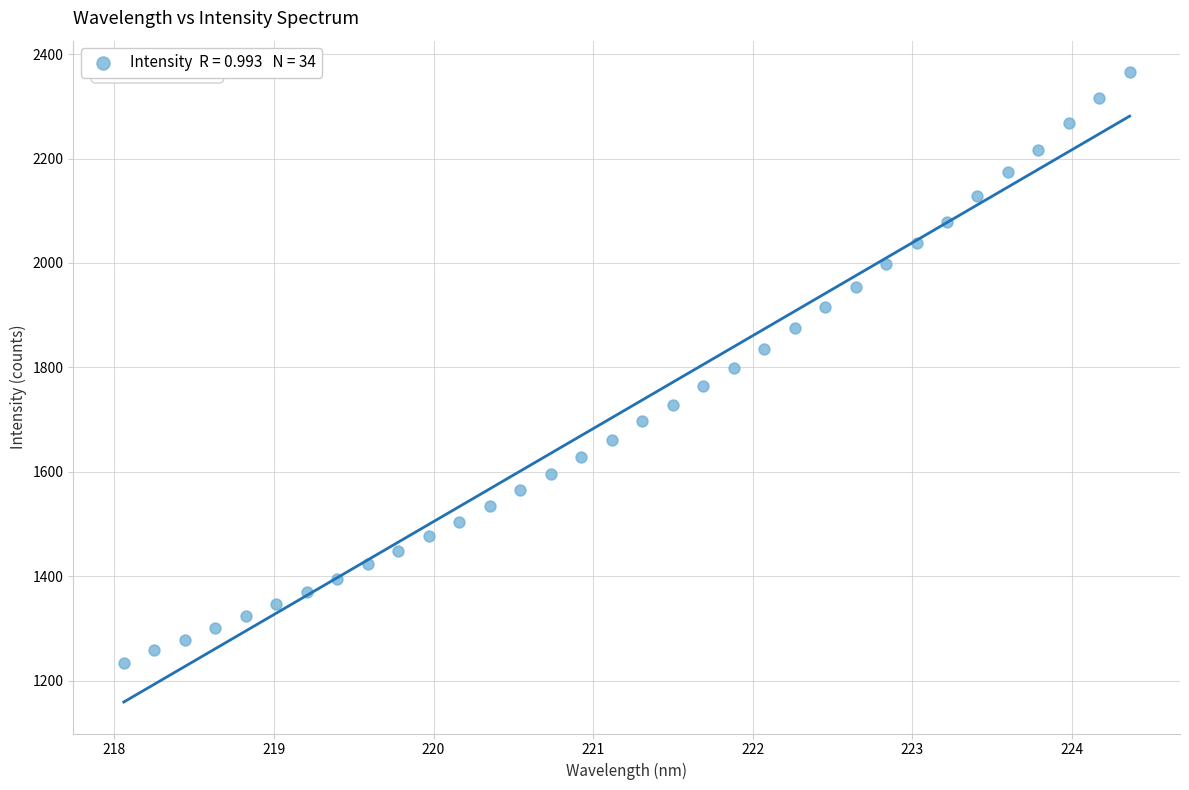

What is the range of X values (max minus min)?

6.3